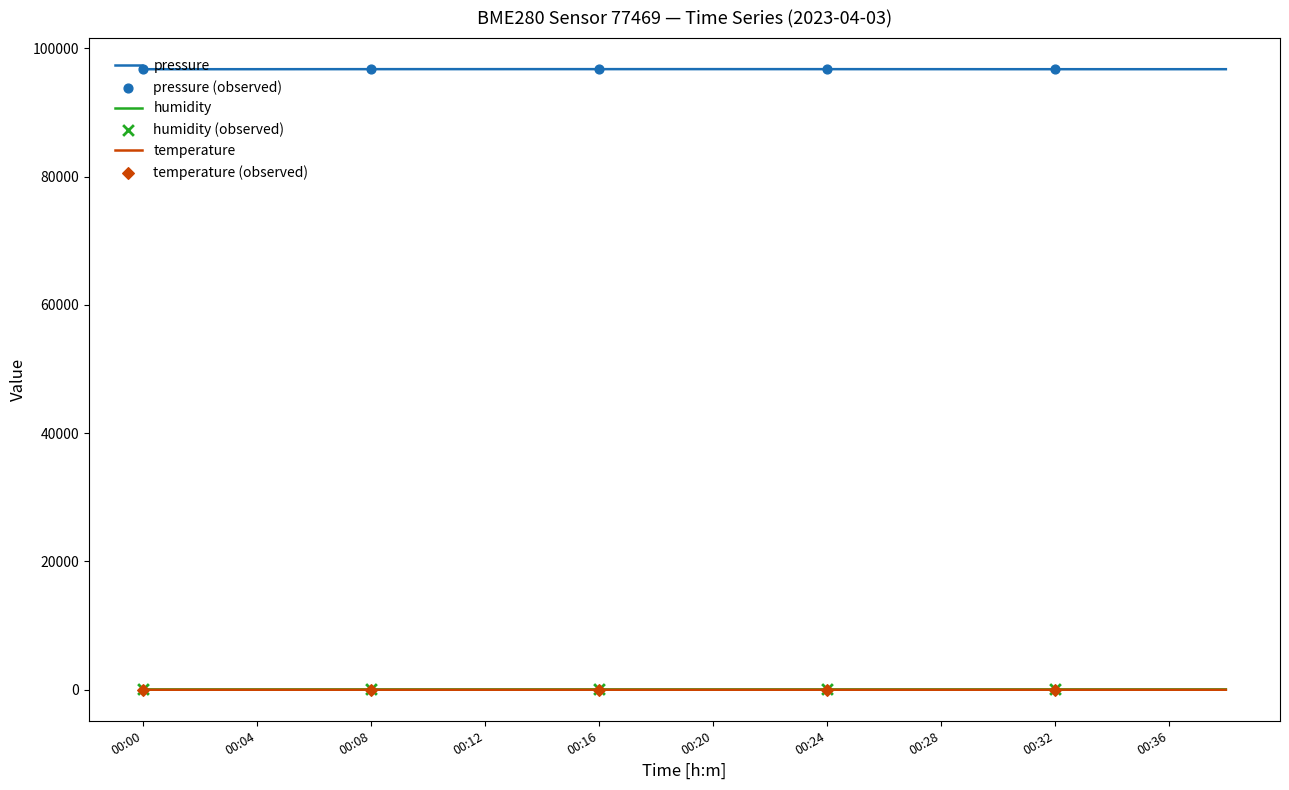

Which series has the largest total across all categories?

pressure